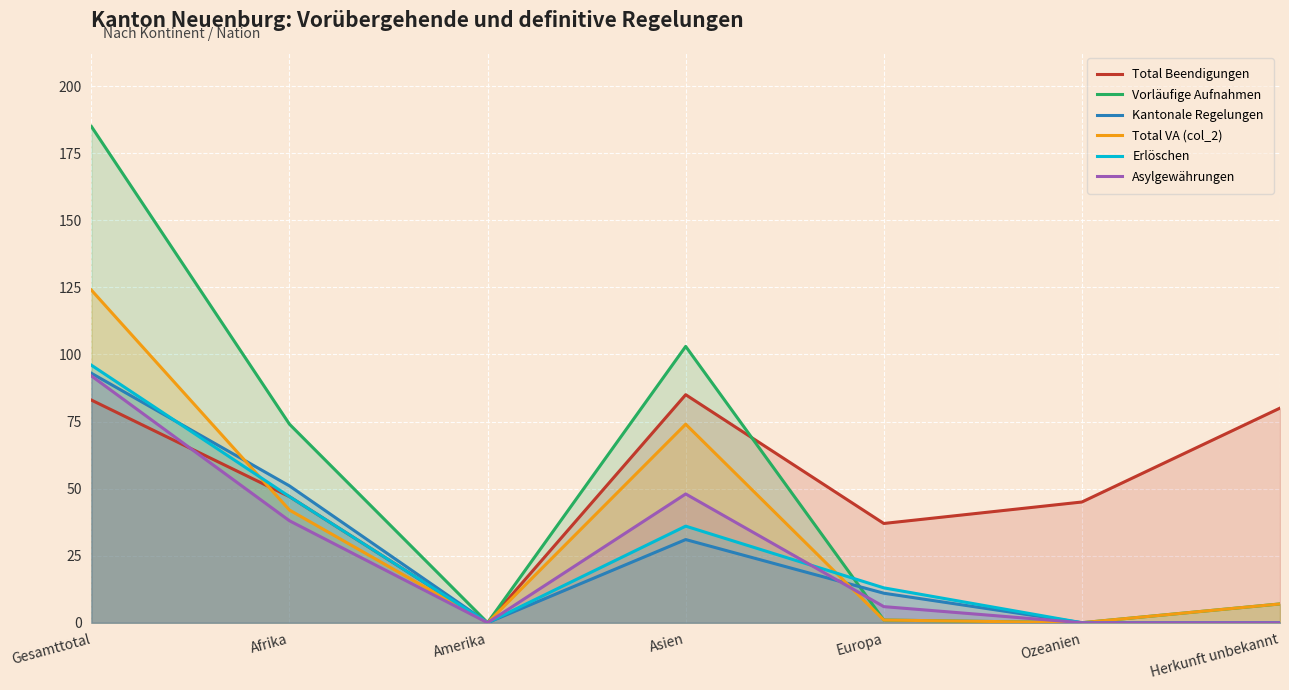

What are all the series names shown in the legend?

Total Beendigungen, Vorläufige Aufnahmen, Kantonale Regelungen, Total VA (col_2), Erlöschen, Asylgewährungen